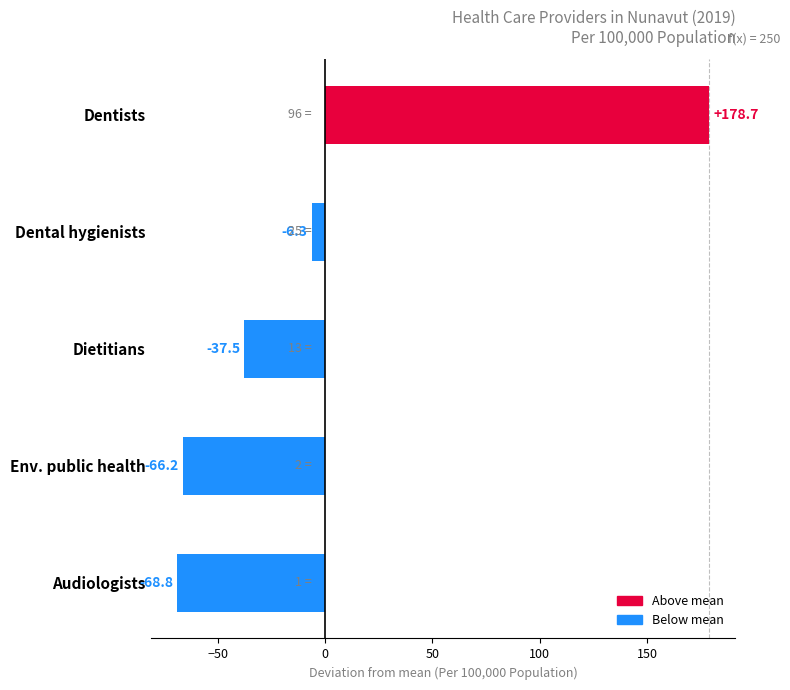

Rank the categories by value from lowest to highest.

Audiologists, Env. public health, Dietitians, Dental hygienists, Dentists